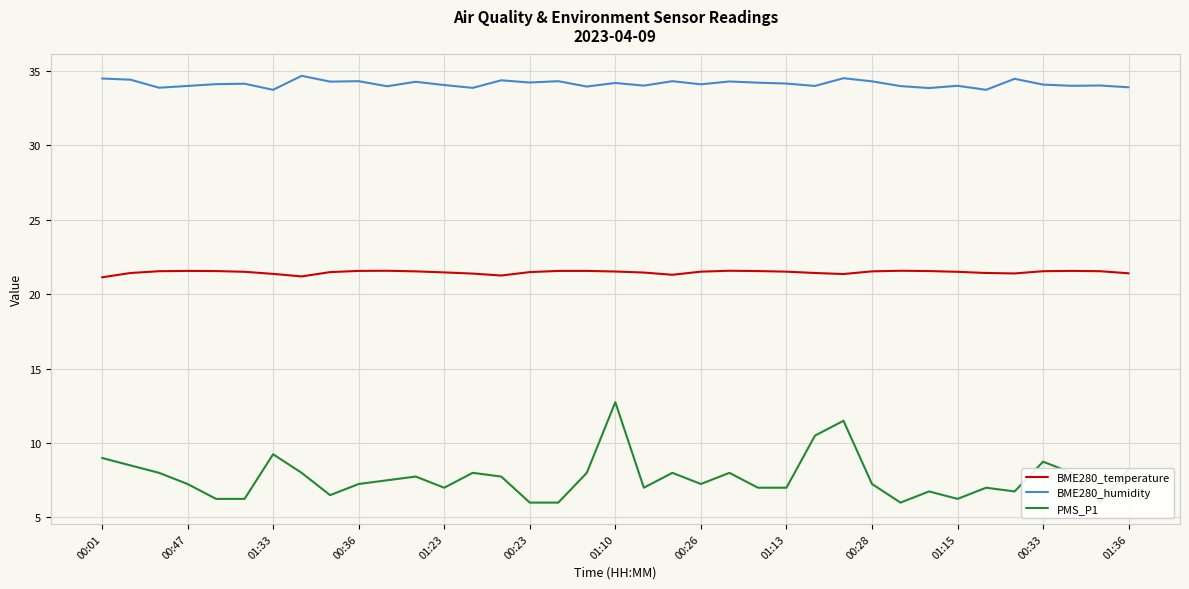

Rank the series by their maximum value, from highest to lowest.

BME280_humidity, BME280_temperature, PMS_P1